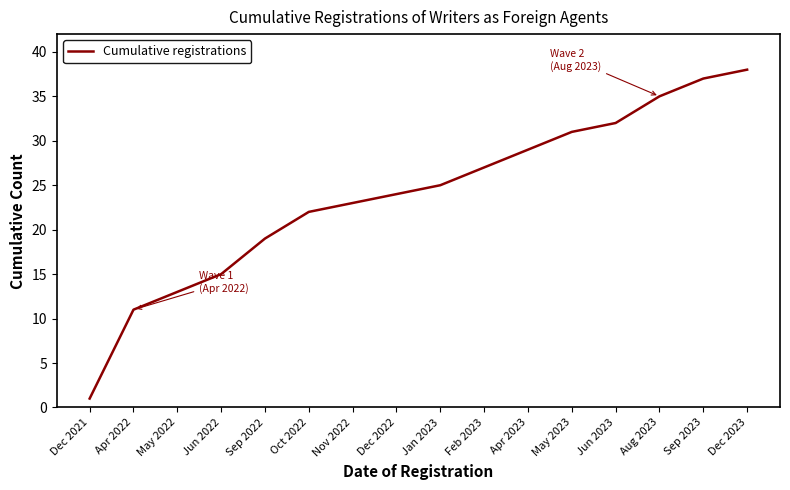

At which category does the chart reach its minimum across all series?

Dec 2021